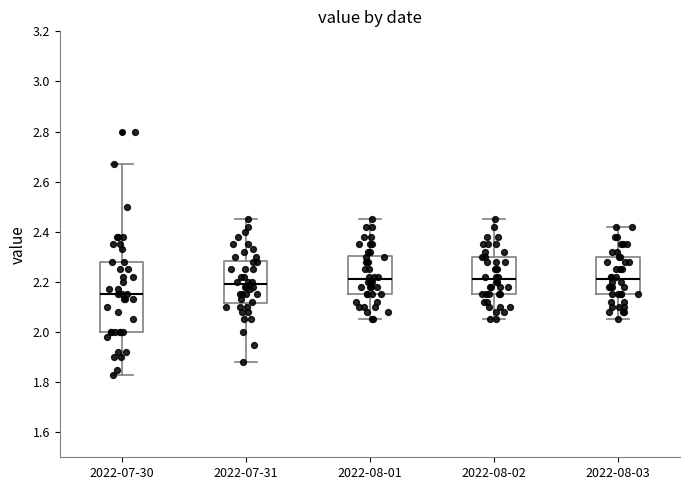

Comparing the boxes themselves (not the whiskers), which one is the tallest?

2022-07-30